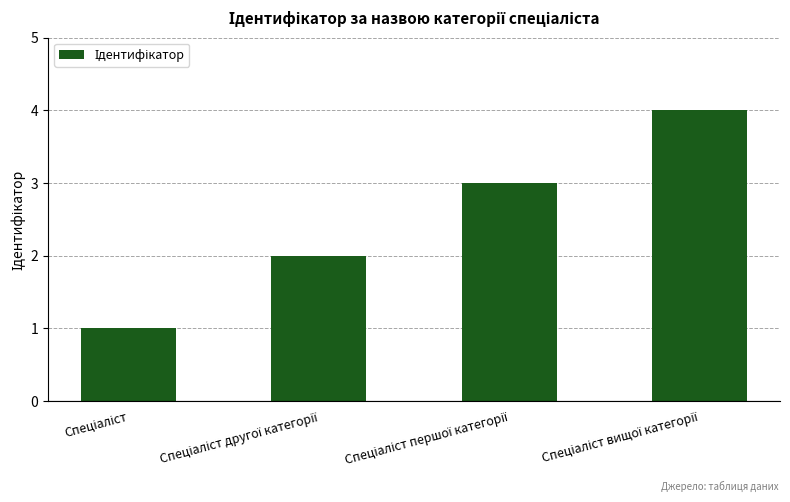

Does the chart contain stacked bars?

No